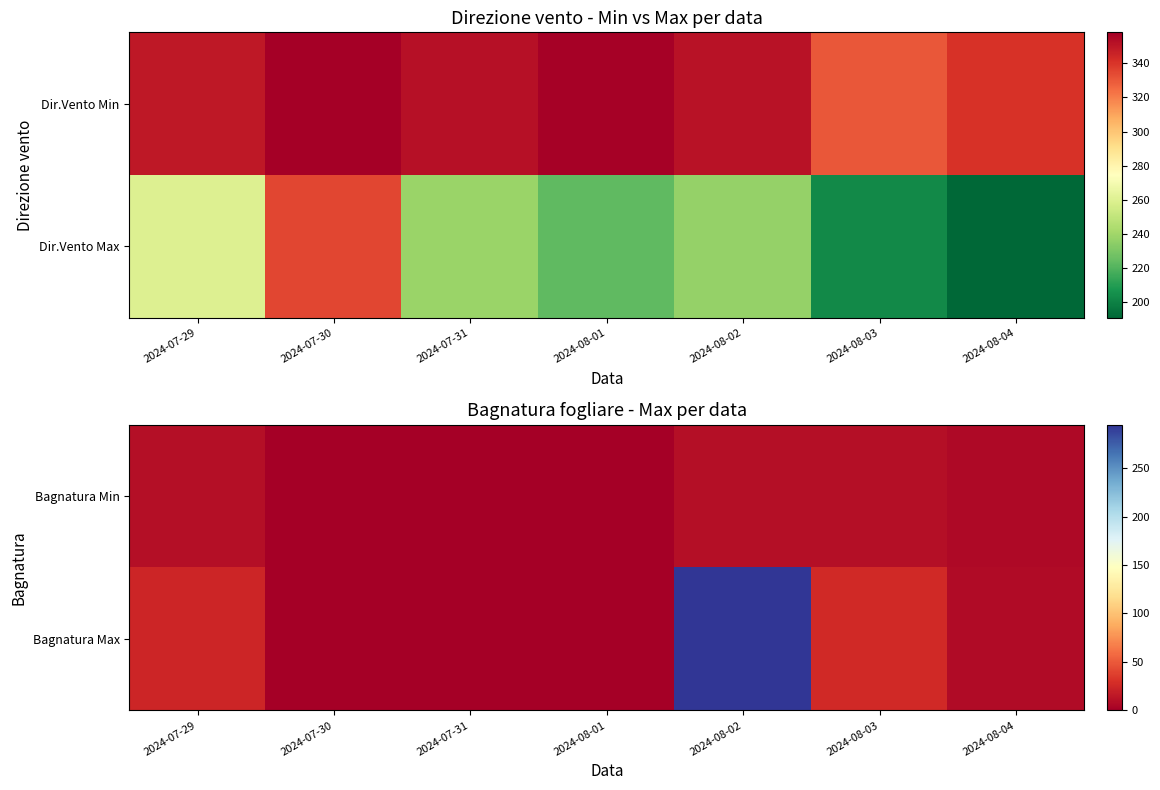

At which category is the sum across all series the highest?

2024-08-02